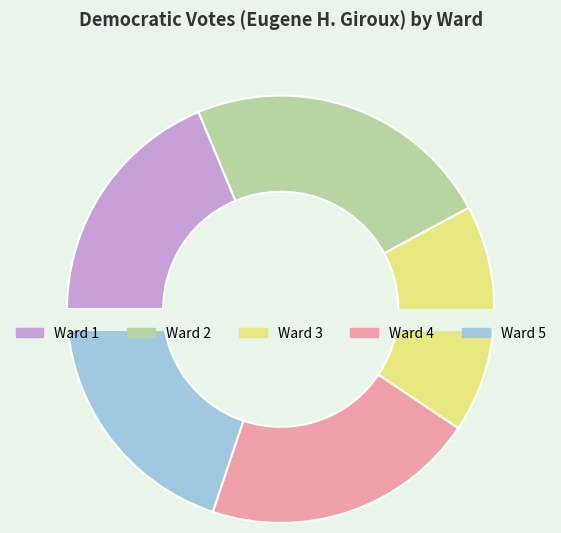

What is the smallest slice in the pie chart?

Ward 3